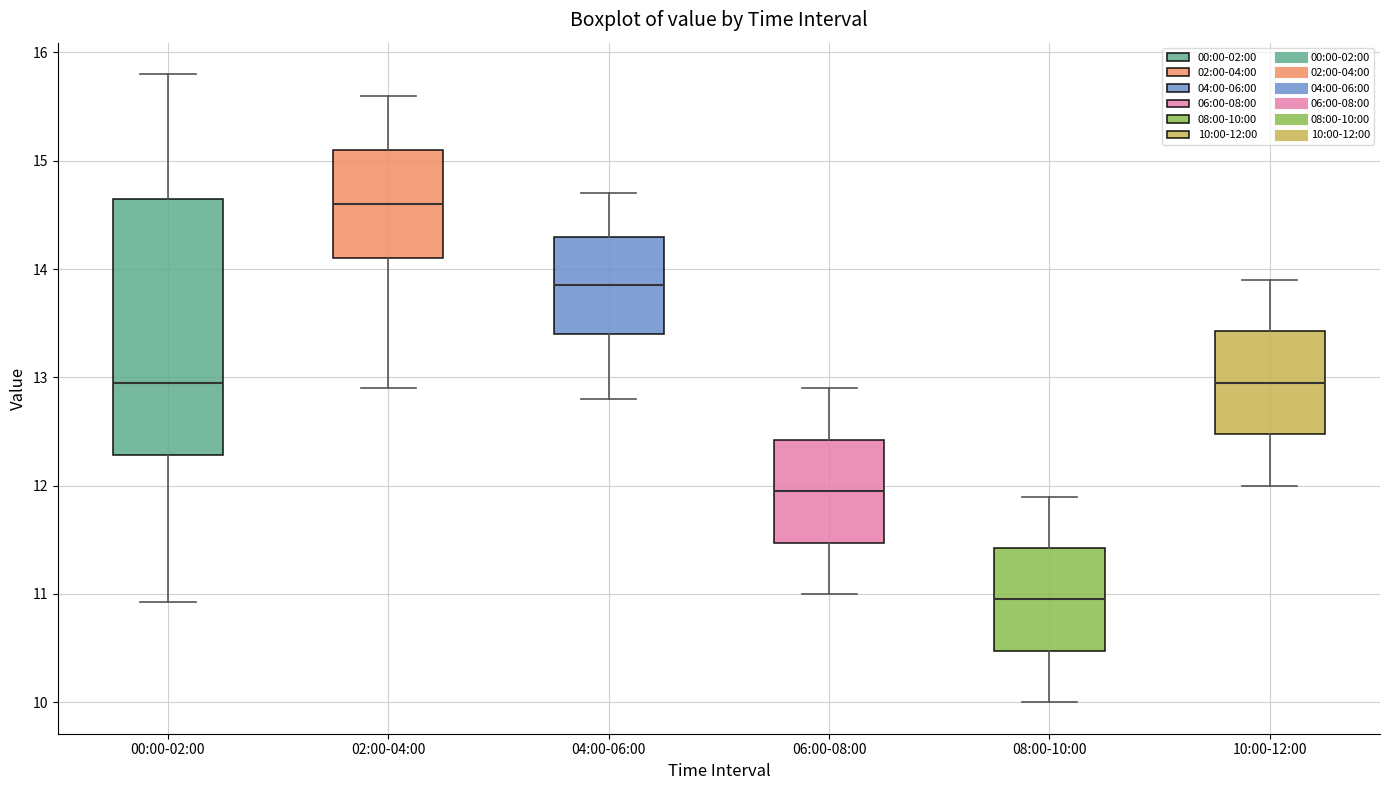

Comparing the boxes themselves (not the whiskers), which one is the tallest?

00:00-02:00